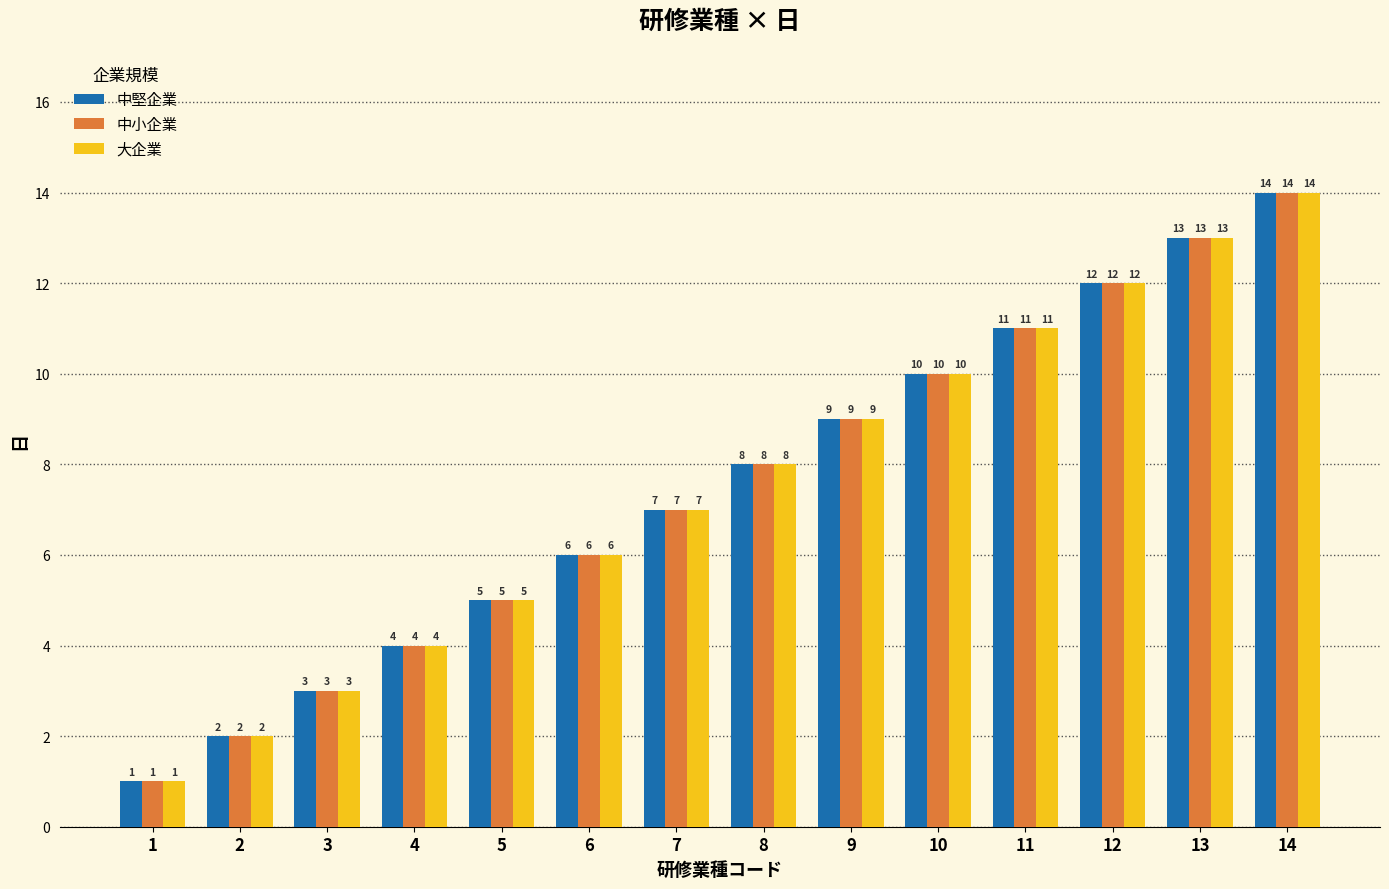

How many bars are there in total?

42